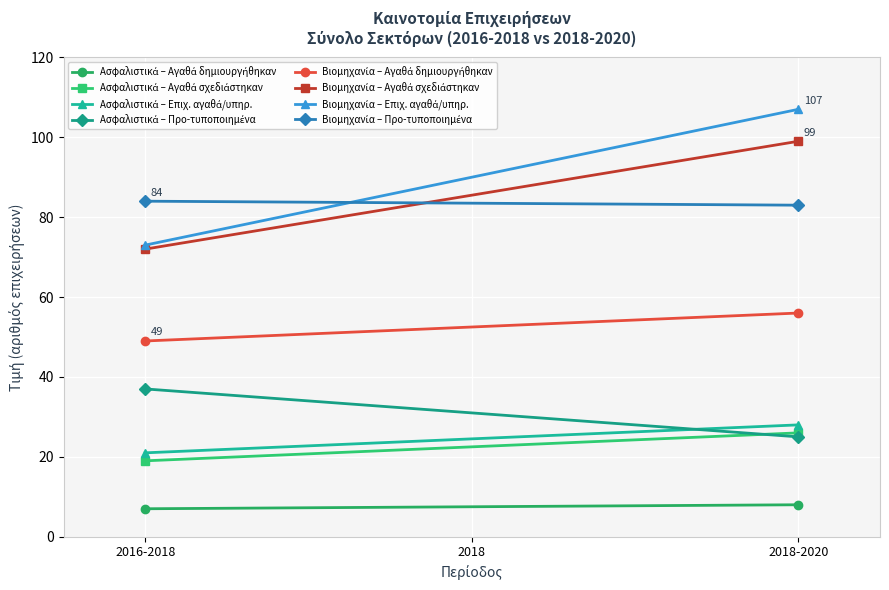

Is it true that Αγαθά σχεδιάστηκαν equals 19 at Ασφαλιστικά 2016-2018?

True